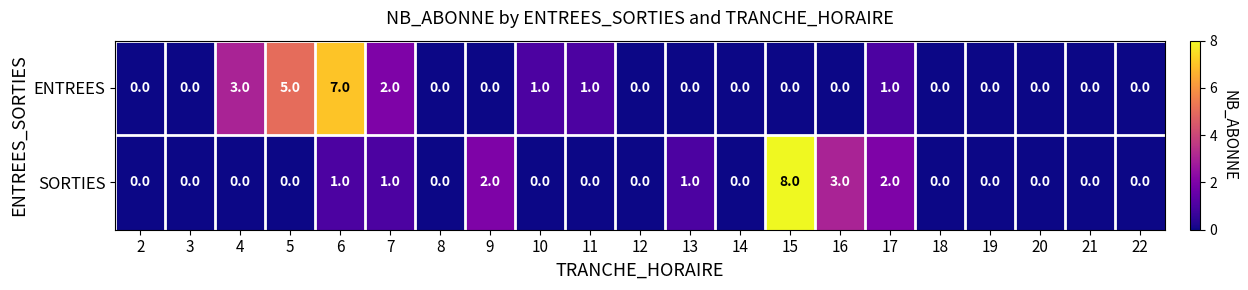

Rank the series at 7 from lowest to highest value.

SORTIES, ENTREES